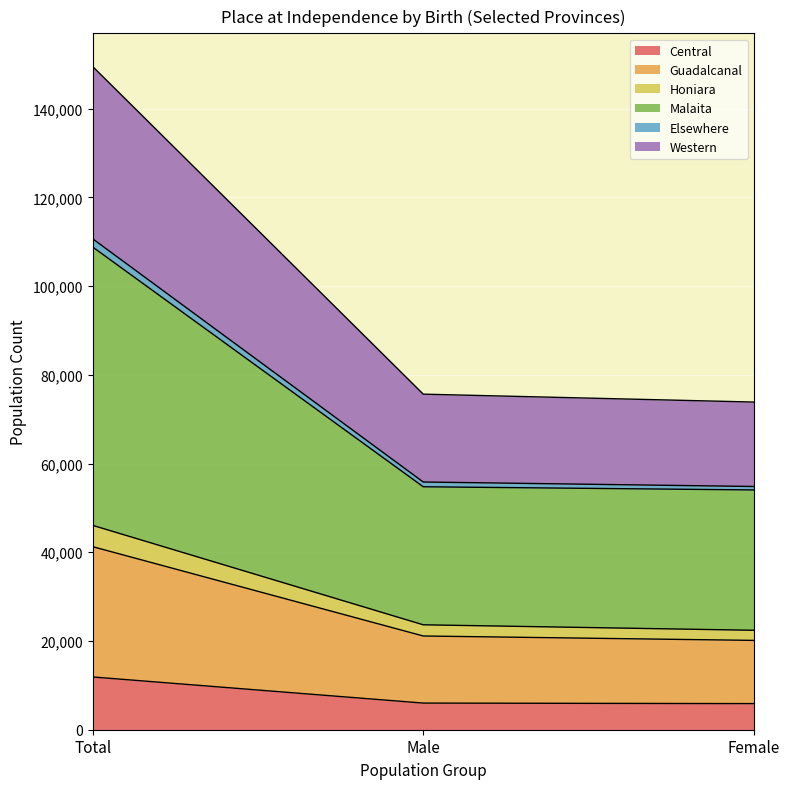

Does the chart display data point markers on the line(s)?

No